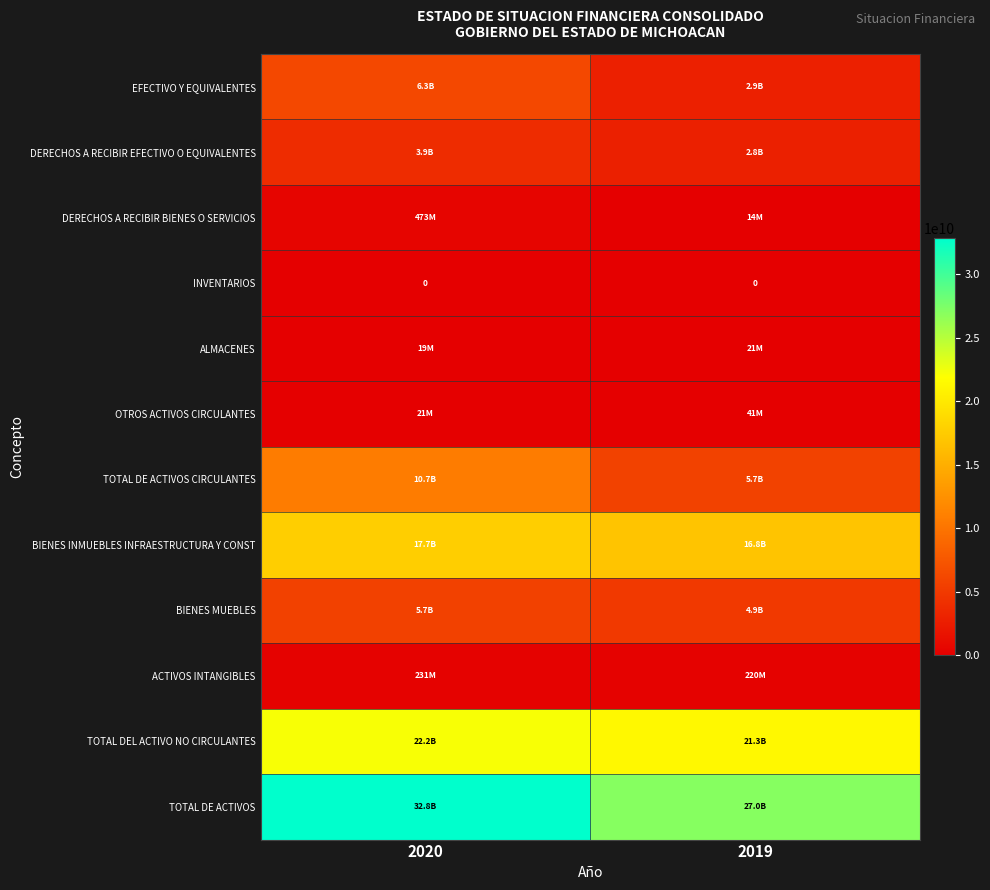

The value of INVENTARIOS at 2020 is 0. True or false?

True